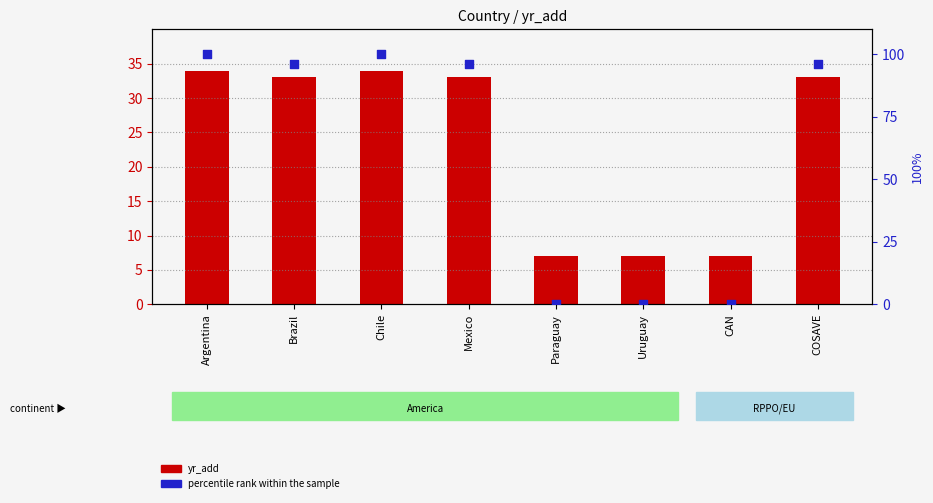

What are all the series names shown in the legend?

yr_add, percentile rank within the sample